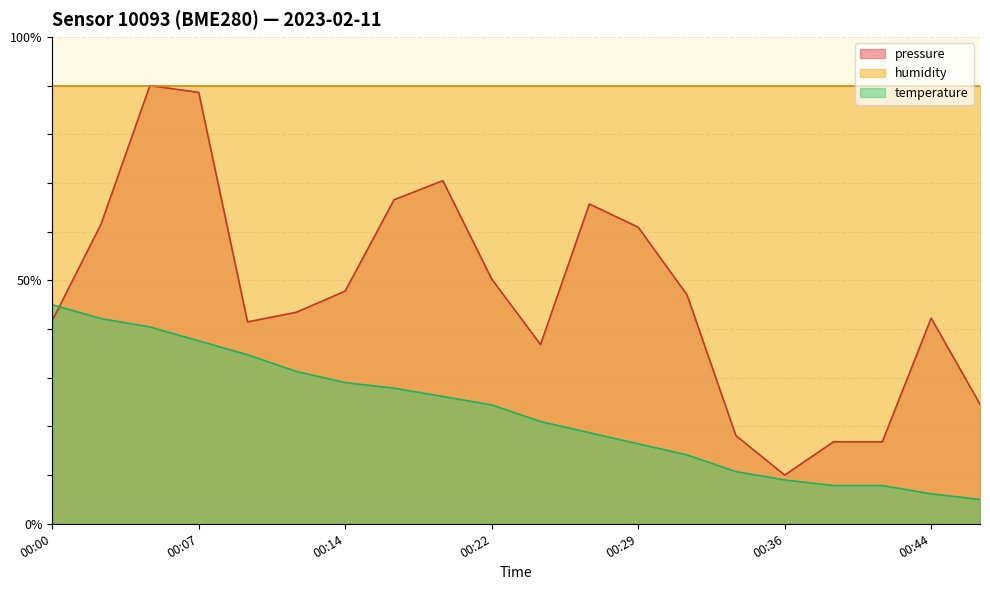

What is the difference between the maximum and minimum values in the pressure series?

80.0